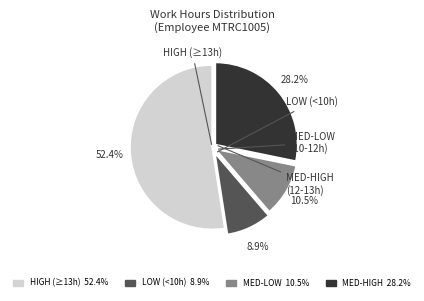

Does any single category account for the majority?

Yes